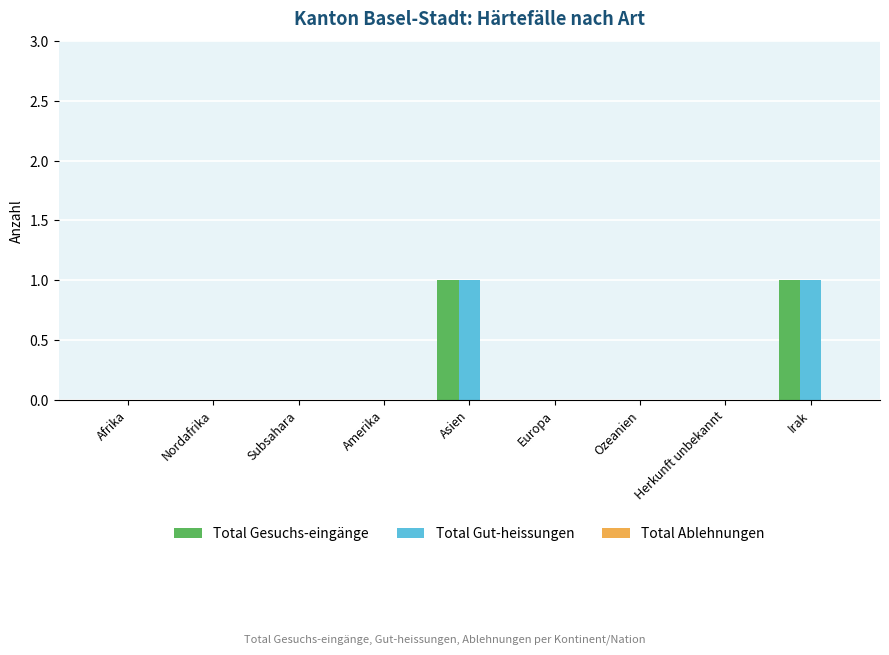

How many Total Gut-heissungen values are between 0 and 1?

9